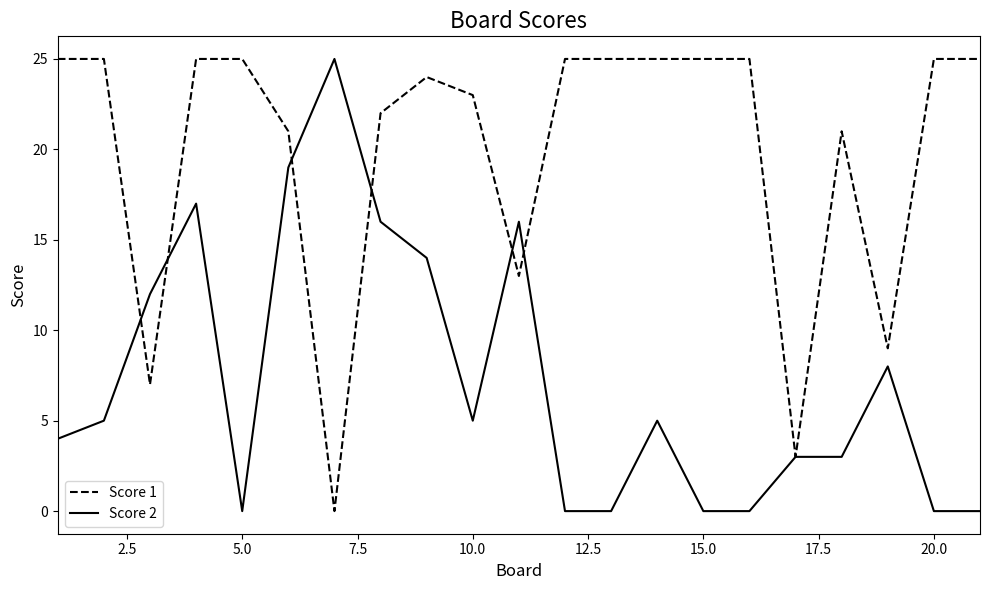

What are all the series names shown in the legend?

Score 1, Score 2